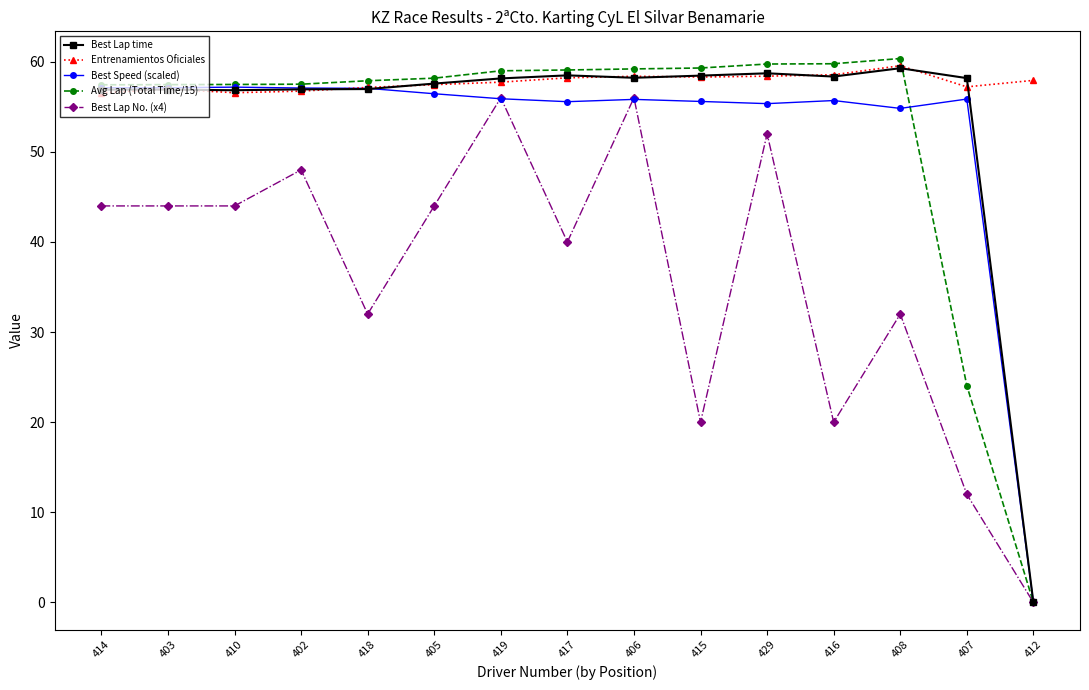

Which category has the highest value across all series?

408